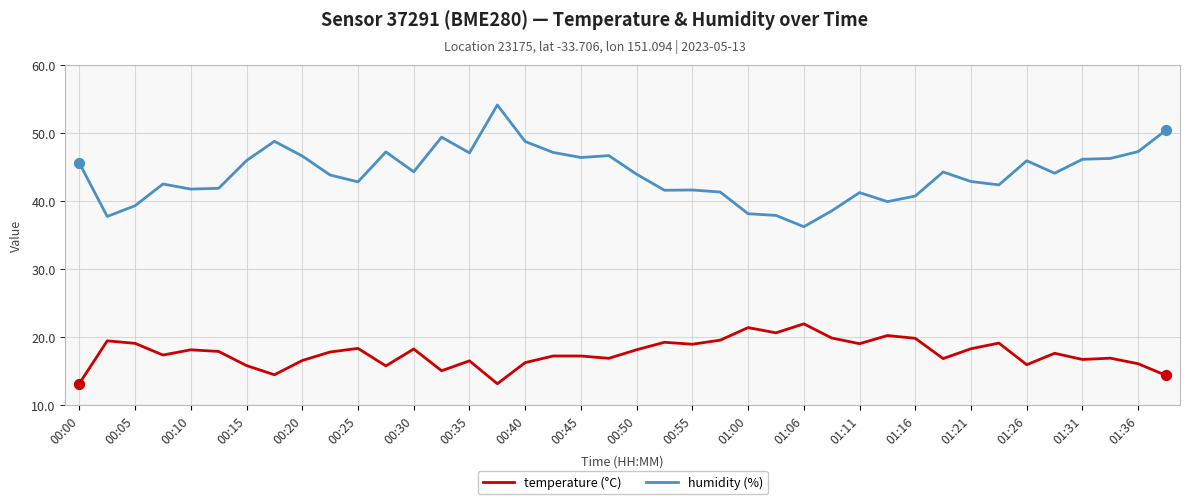

Which series has the widest spread of values?

humidity (%)